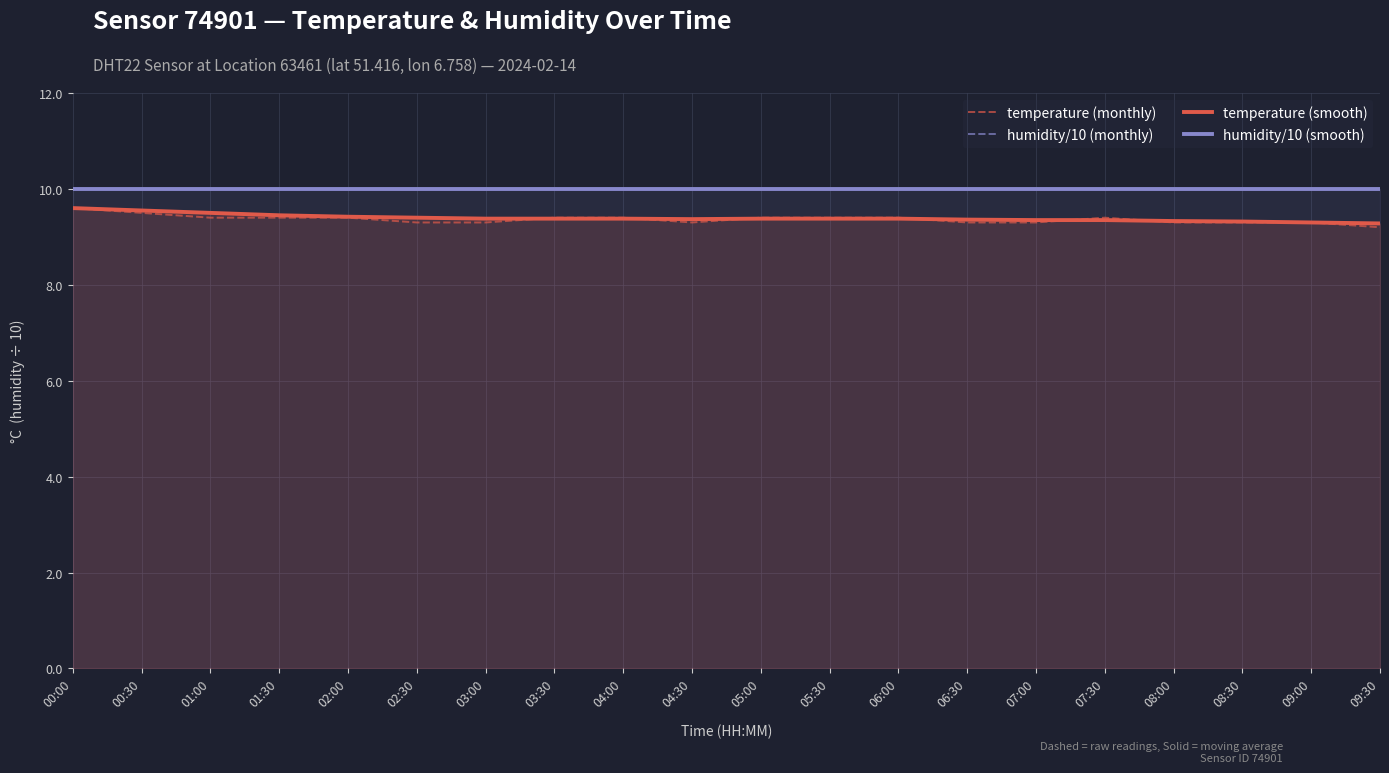

Which series has the largest total across all categories?

humidity/10 (monthly)